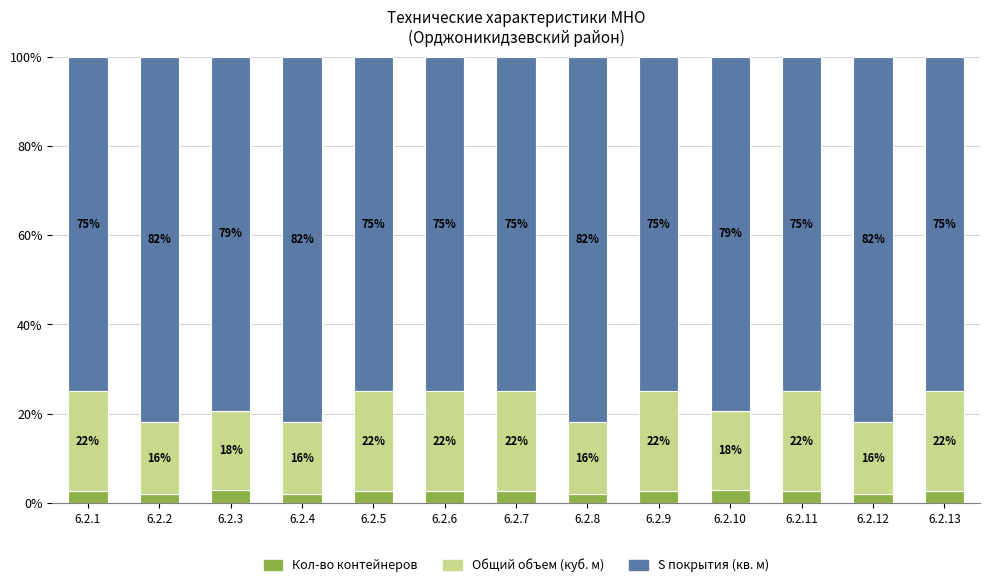

What are all the series names shown in the legend?

Кол-во контейнеров, Общий объем (куб. м), S покрытия (кв. м)